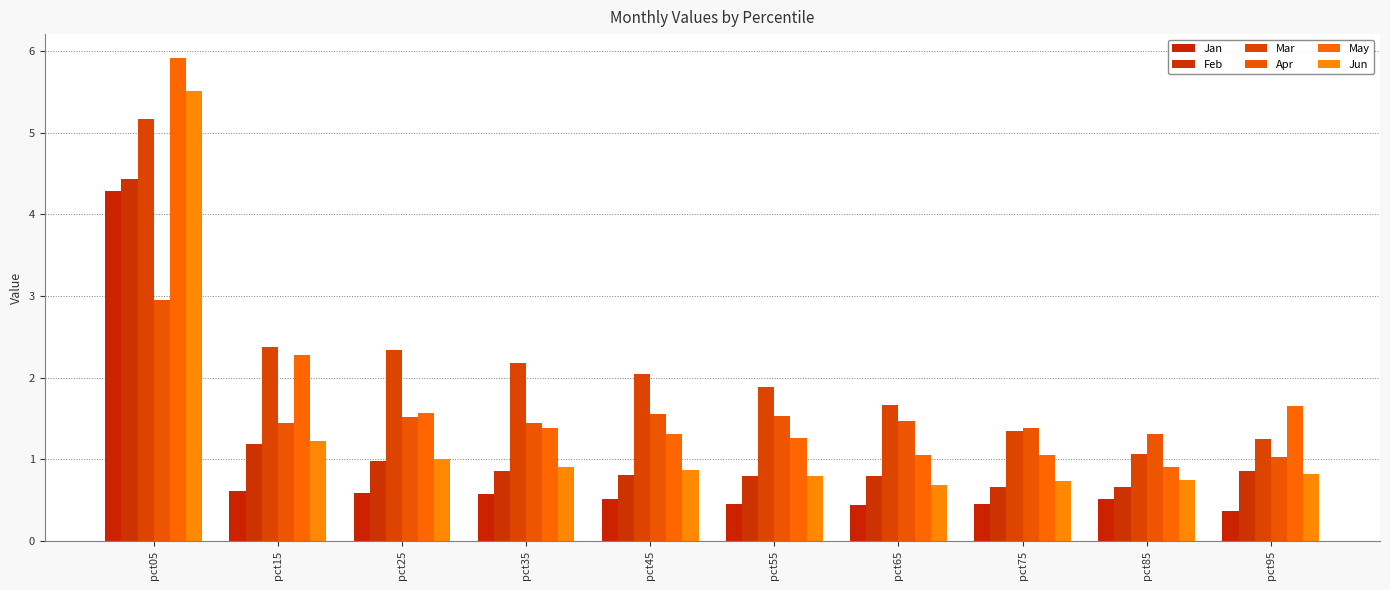

What are all the series names shown in the legend?

Jan, Feb, Mar, Apr, May, Jun